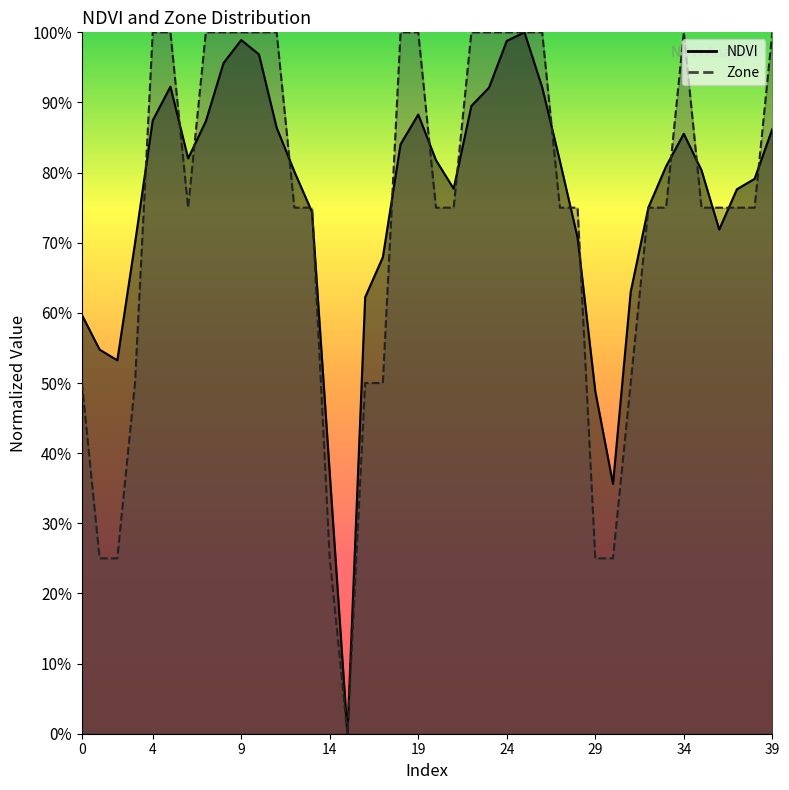

What is the value of the Zone point at the 12th from the left?

1.0